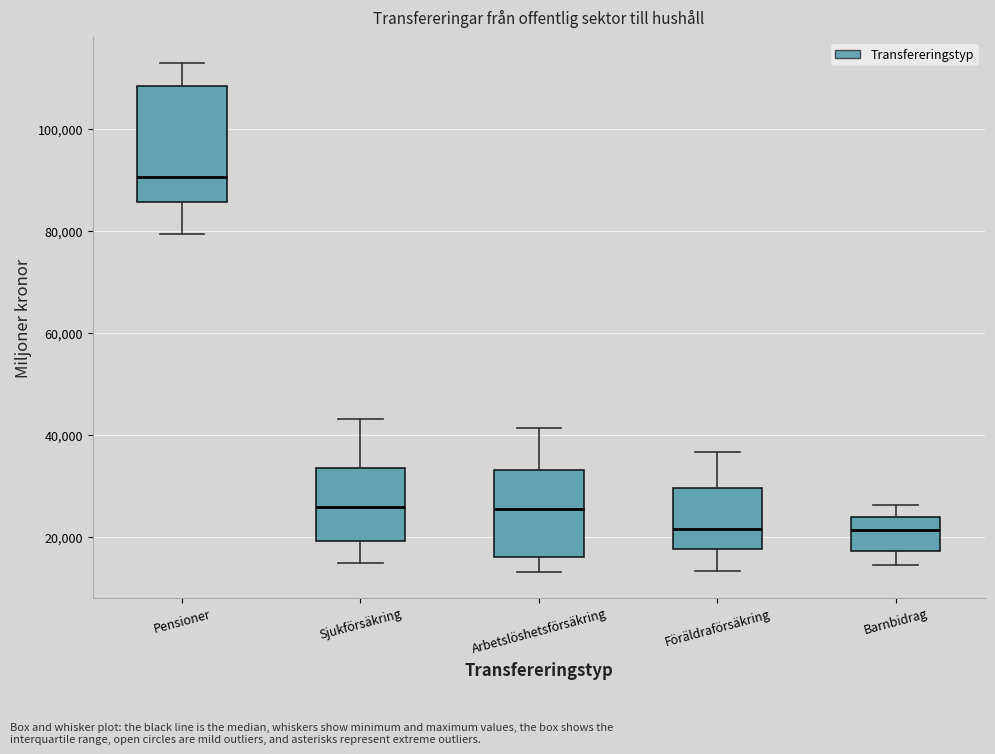

Reading left to right, transcribe this box plot: for each box, give where its median line is, the range the box spans, and where its two whiskers end, as read against the y-axis. The values are not printed on the chart, so give them approximately, as read against the axis.

Pensioner: median 90000, box 86000 to 108000, whiskers 80000 to 112000
Sjukförsäkring: median 26000, box 20000 to 34000, whiskers 14000 to 44000
Arbetslöshetsförsäkring: median 26000, box 16000 to 34000, whiskers 14000 to 42000
Föräldraförsäkring: median 22000, box 18000 to 30000, whiskers 14000 to 36000
Barnbidrag: median 22000, box 18000 to 24000, whiskers 14000 to 26000